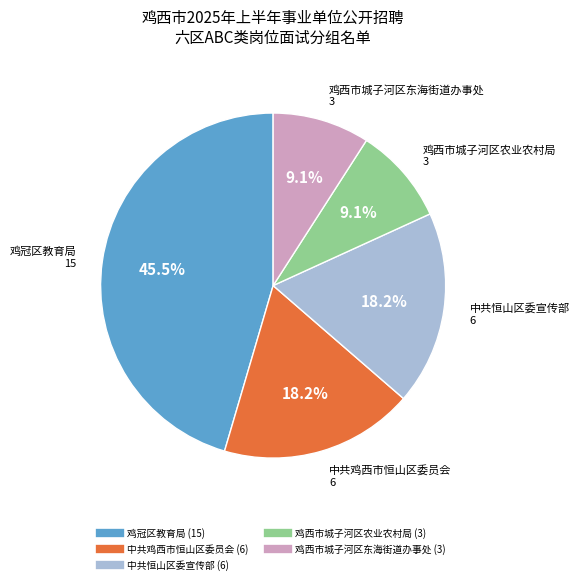

Combined, what portion of the pie is 鸡西市城子河区农业农村局 and 中共恒山区委宣传部?

27.3%